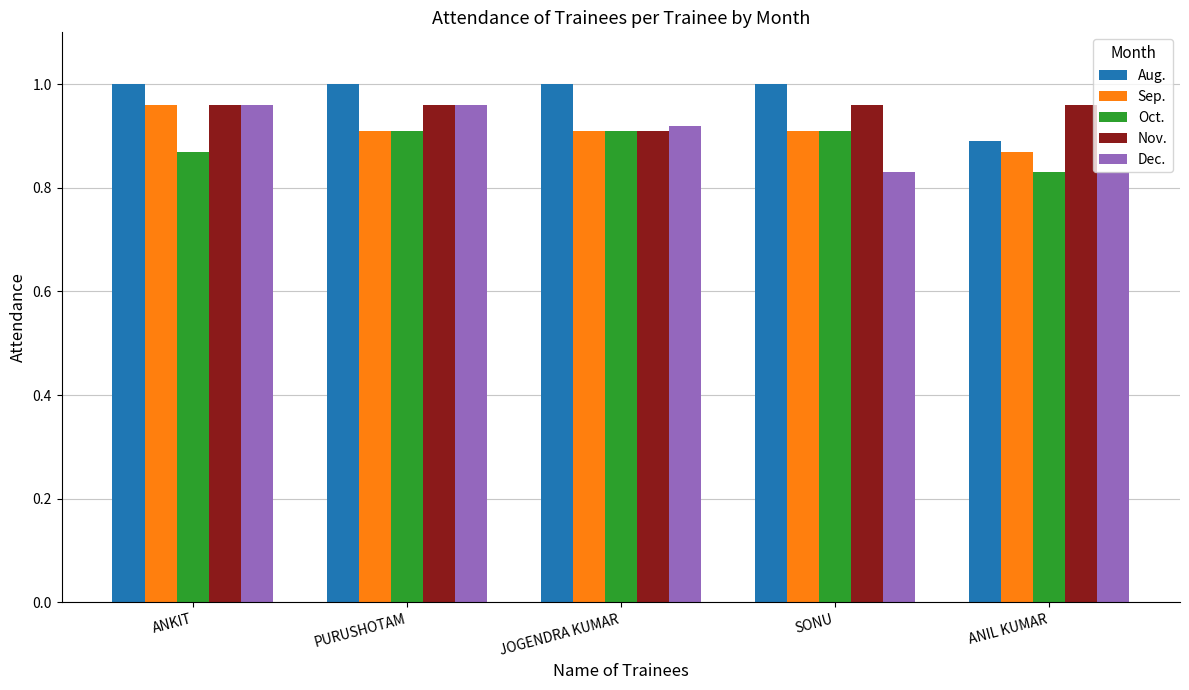

The Sep. series shows 1.0 at ANKIT. True or false?

True